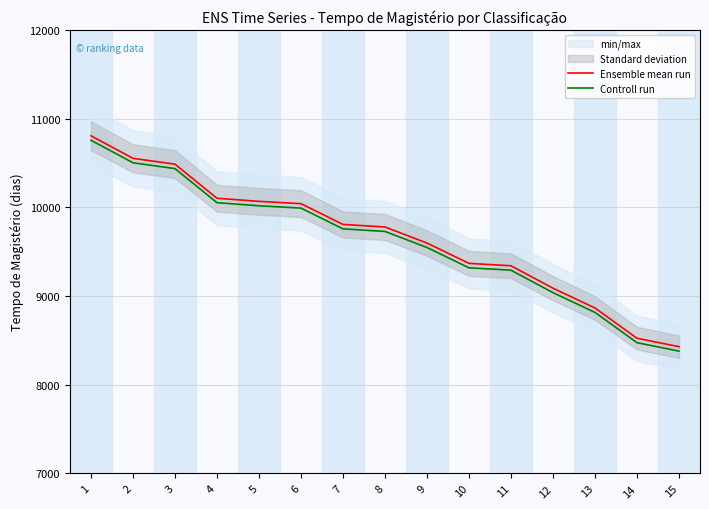

Which series has the widest spread of values?

Ensemble mean run